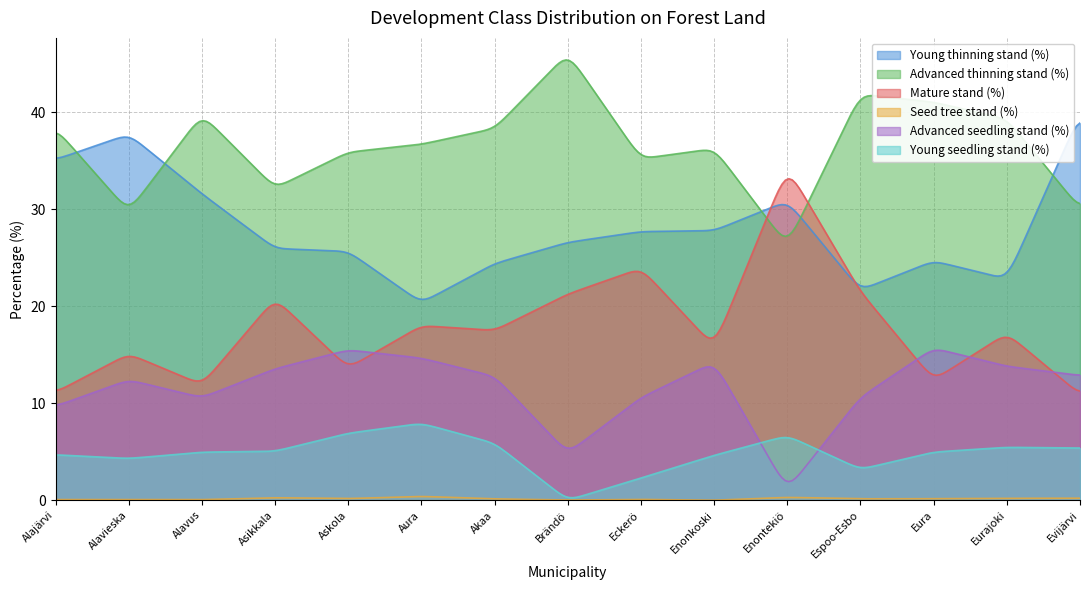

Reading right to left, what are all the values shown in this chart?

Young thinning stand (%): Evijärvi=39.8	Eurajoki=22.8	Eura=24.7	Espoo-Esbo=21.7	Enontekiö=30.8	Enonkoski=27.8	Eckerö=27.7	Brändö=26.6	Akaa=24.4	Aura=20.4	Askola=25.6	Asikkala=25.9	Alavus=31.6	Alavieska=37.7	Alajärvi=35.1
Advanced thinning stand (%): Evijärvi=30.1	Eurajoki=39.3	Eura=41.0	Espoo-Esbo=41.9	Enontekiö=26.3	Enonkoski=36.2	Eckerö=35.2	Brändö=46.1	Akaa=38.3	Aura=36.7	Askola=35.9	Asikkala=32.2	Alavus=39.8	Alavieska=29.8	Alajärvi=38.3
Mature stand (%): Evijärvi=10.9	Eurajoki=17.2	Eura=12.4	Espoo-Esbo=21.5	Enontekiö=34.3	Enonkoski=15.8	Eckerö=23.9	Brändö=21.2	Akaa=17.5	Aura=18.0	Askola=13.6	Asikkala=20.8	Alavus=11.9	Alavieska=15.1	Alajärvi=11.1
Seed tree stand (%): Evijärvi=0.2	Eurajoki=0.2	Eura=0.2	Espoo-Esbo=0.1	Enontekiö=0.3	Enonkoski=0.0	Eckerö=0.1	Brändö=0.0	Akaa=0.1	Aura=0.4	Askola=0.2	Asikkala=0.3	Alavus=0.1	Alavieska=0.1	Alajärvi=0.1
Advanced seedling stand (%): Evijärvi=12.9	Eurajoki=13.8	Eura=15.7	Espoo-Esbo=10.6	Enontekiö=1.1	Enonkoski=14.2	Eckerö=10.6	Brändö=4.9	Akaa=12.8	Aura=14.7	Askola=15.5	Asikkala=13.6	Alavus=10.6	Alavieska=12.4	Alajärvi=9.7
Young seedling stand (%): Evijärvi=5.4	Eurajoki=5.5	Eura=5.0	Espoo-Esbo=3.2	Enontekiö=6.7	Enonkoski=4.6	Eckerö=2.3	Brändö=0.0	Akaa=5.9	Aura=7.9	Askola=6.9	Asikkala=5.0	Alavus=5.0	Alavieska=4.3	Alajärvi=4.7